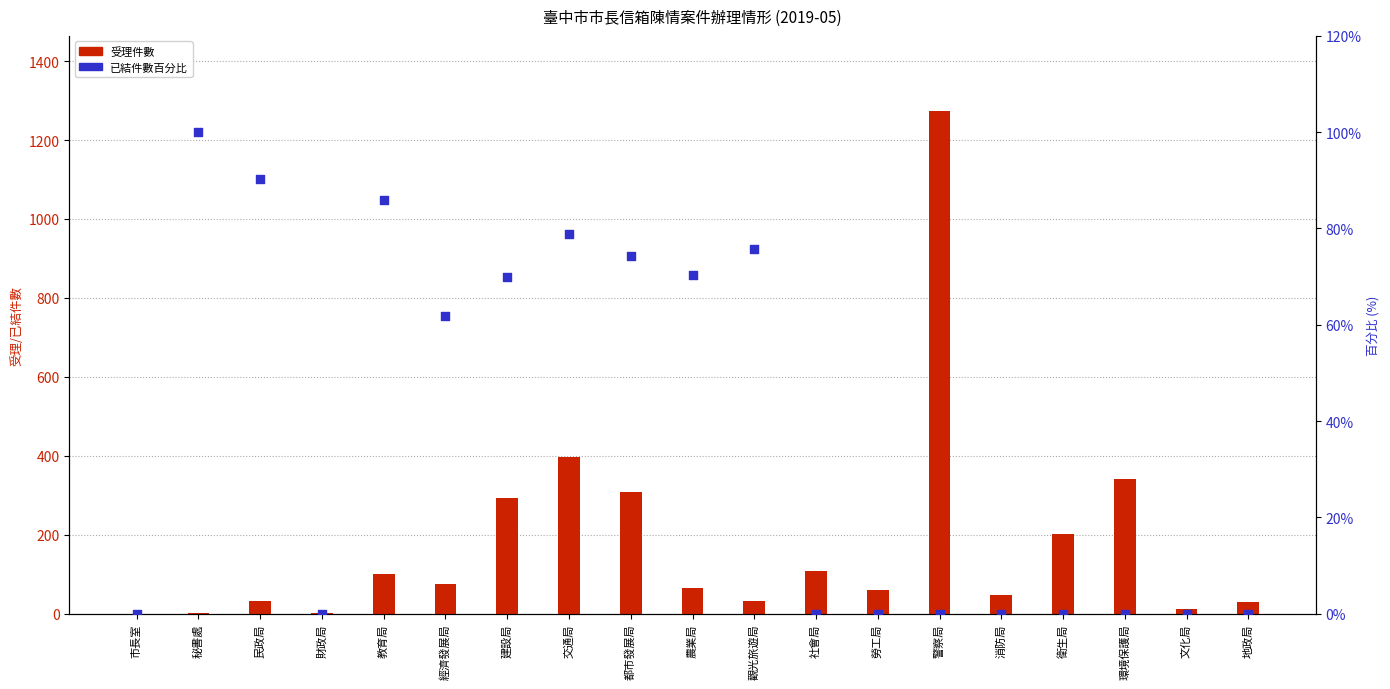

Which series has the widest spread of Y values?

受理件數